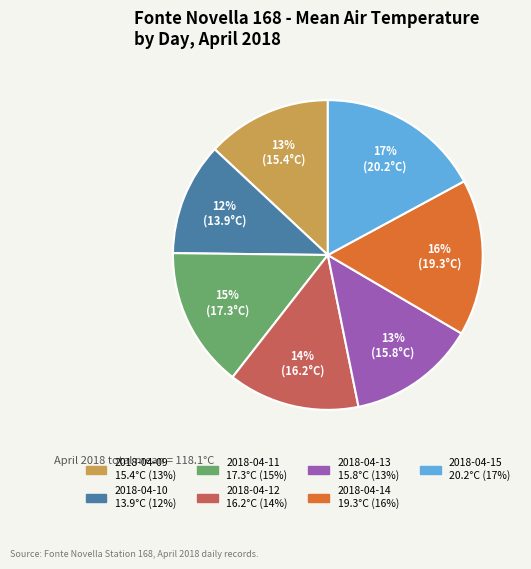

Is there a majority slice in this chart?

No